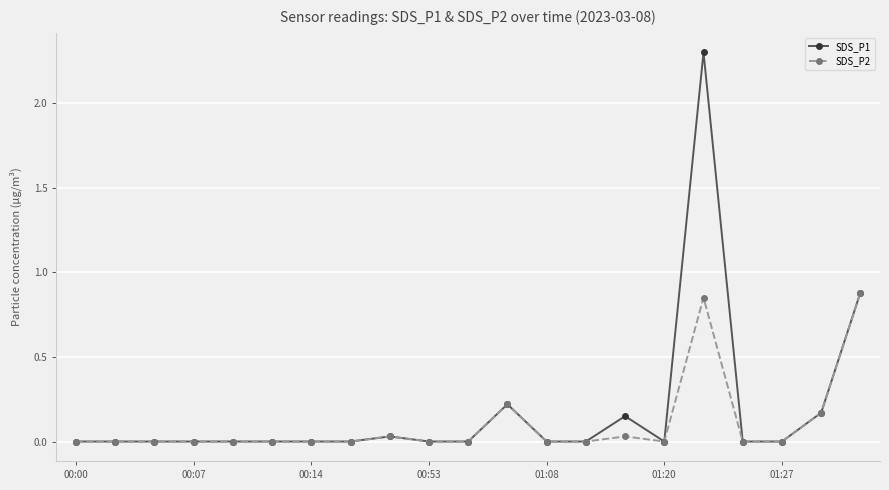

Which series has the largest range (max minus min)?

SDS_P1